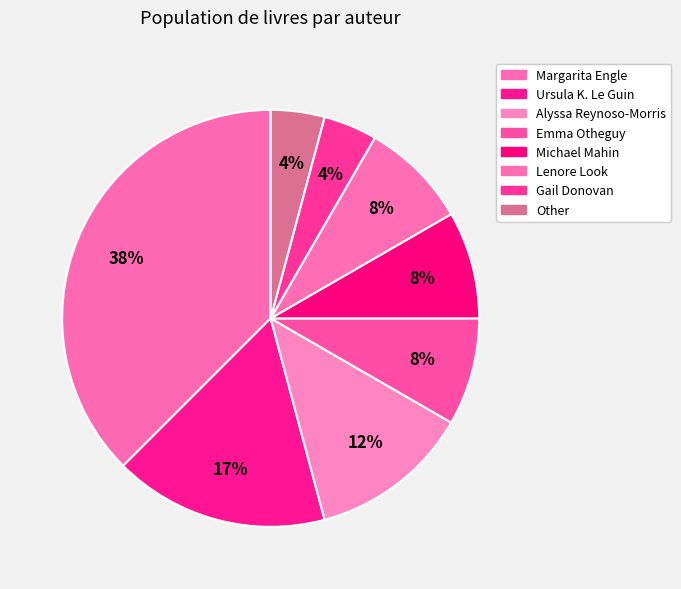

Count the number of slices in the pie.

8